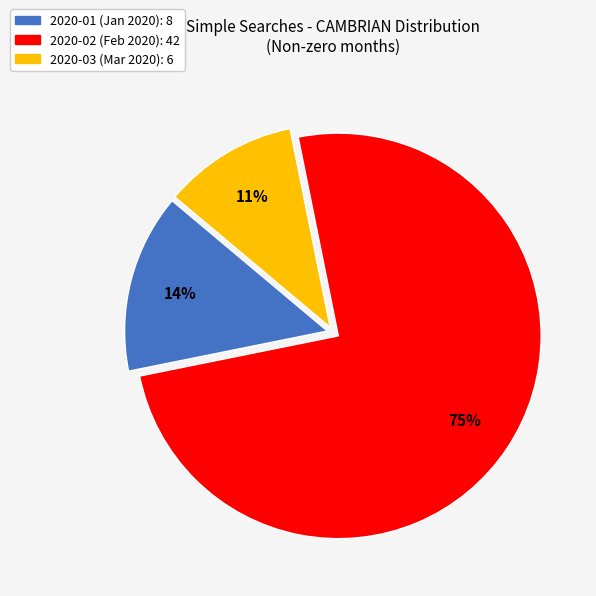

Is it true that 2020-03 is 11% of the pie?

True